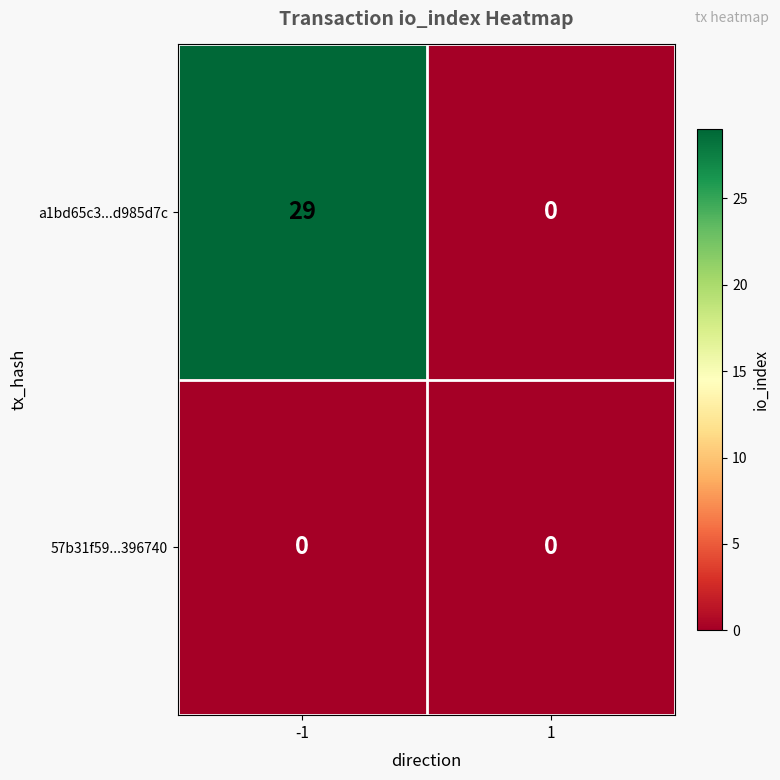

Is it true that a1bd65c3...d985d7c equals 8 at -1?

False